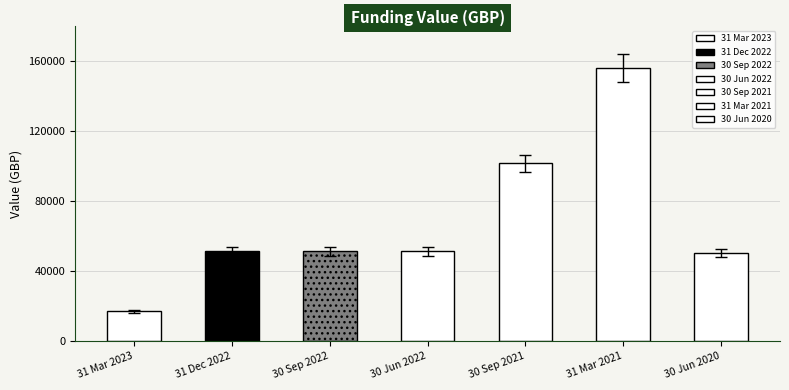

What position from the right is 30 Sep 2022?

5